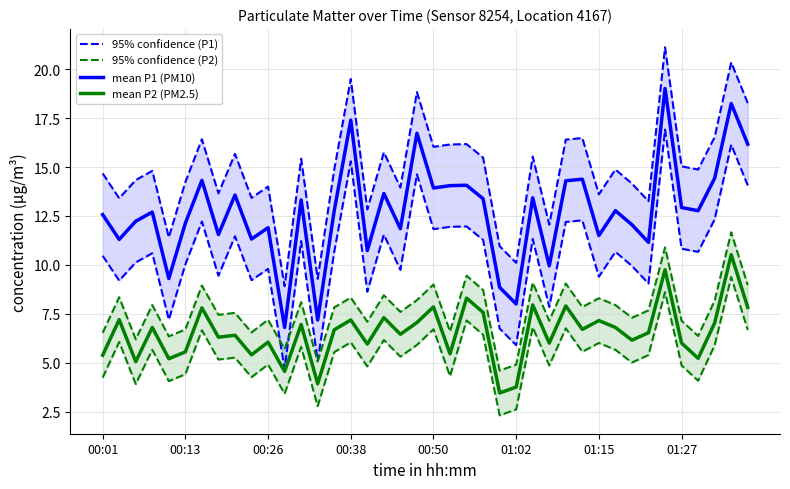

True or false: mean P2 (PM2.5) and mean P1 (PM10) intersect in this chart.

False